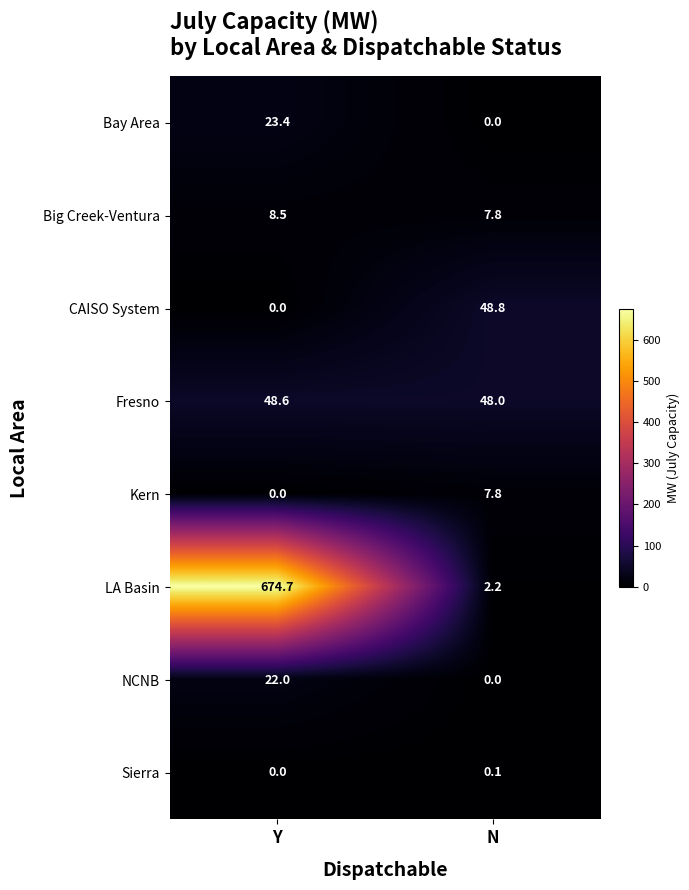

At which label is LA Basin closest to 338?

N